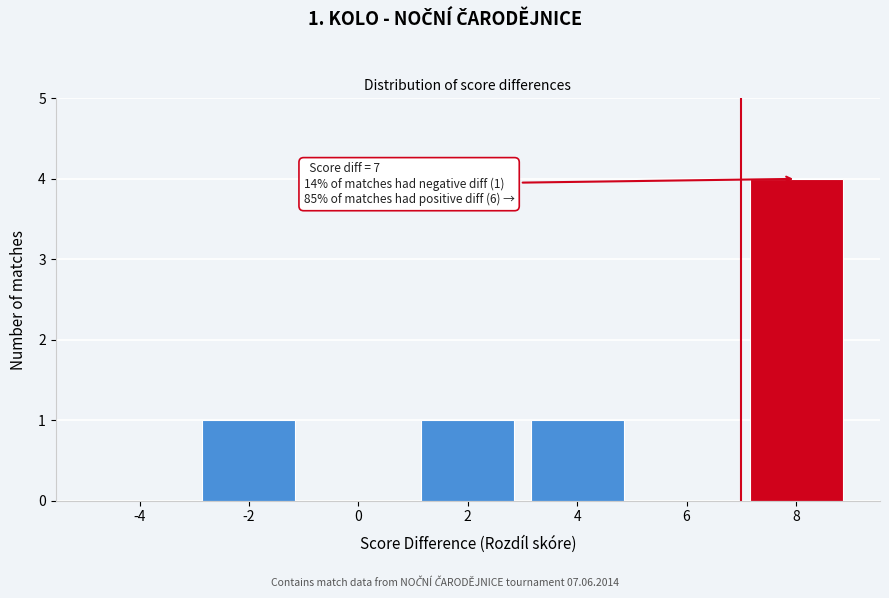

Reading right to left, what are all the values shown in this chart?

8=4	6=0	4=1	2=1	0=0	-2=1	-4=0